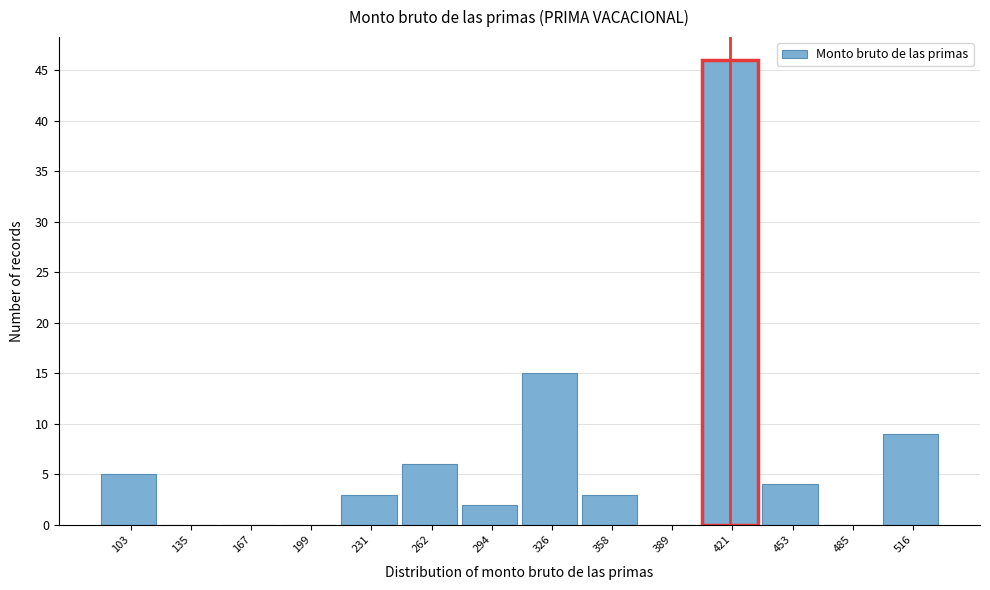

Which range on the x-axis has the tallest bar?

405 to 435